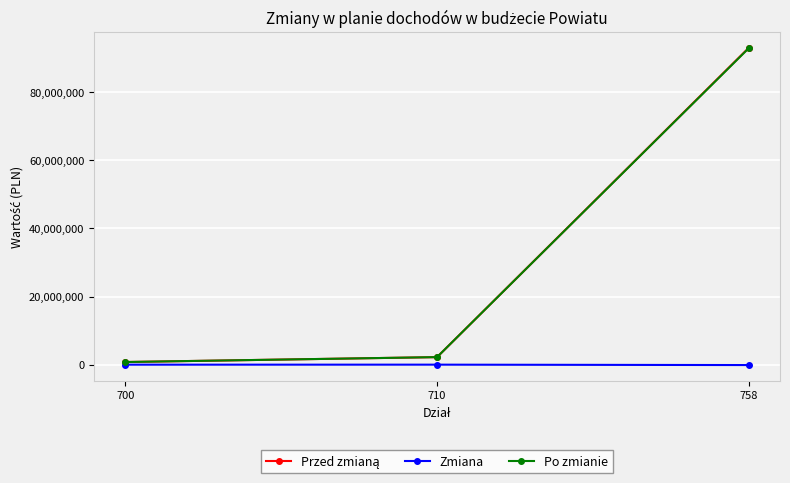

Count the number of categories in the chart.

3